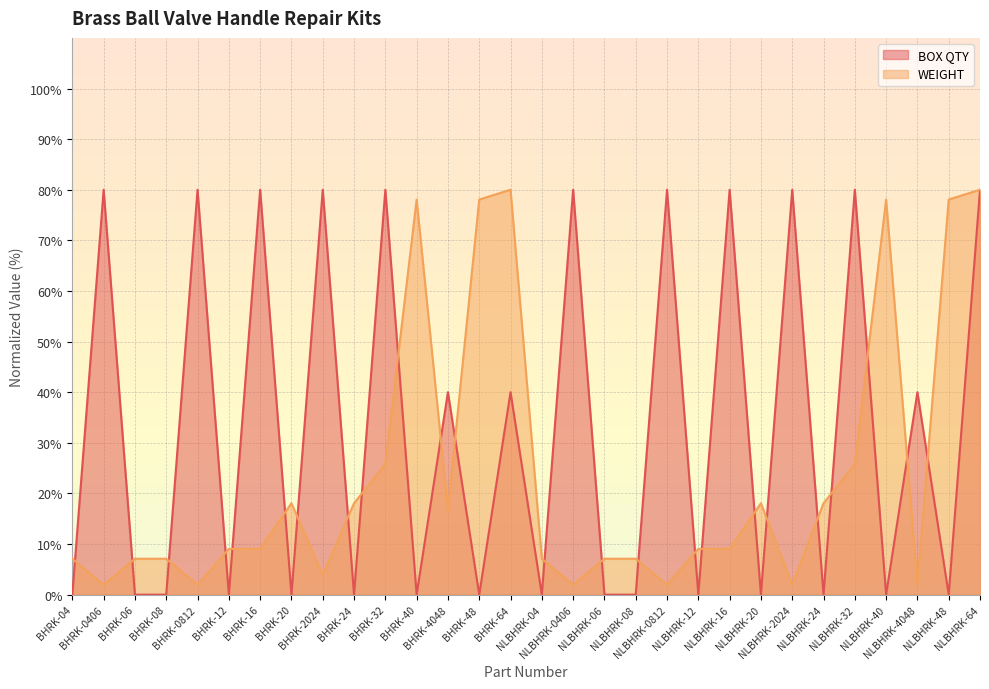

Reading right to left, list all the values displayed in this chart.

BOX QTY: 80.0	0.0	40.0	0.0	80.0	0.0	80.0	0.0	80.0	0.0	80.0	0.0	0.0	80.0	0.0	40.0	0.0	40.0	0.0	80.0	0.0	80.0	0.0	80.0	0.0	80.0	0.0	0.0	80.0	0.0
WEIGHT: 80.0	78.1	1.9	78.1	25.8	18.1	1.9	18.1	9.0	9.0	1.9	7.1	7.1	1.9	7.1	80.0	78.1	16.8	78.1	25.8	18.1	3.9	18.1	9.0	9.0	1.9	7.1	7.1	1.9	7.1